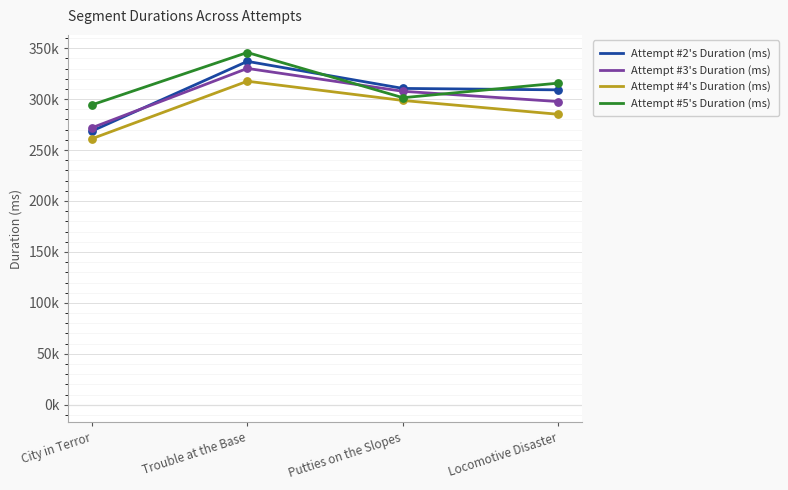

At which category is the sum across all series the highest?

Trouble at the Base